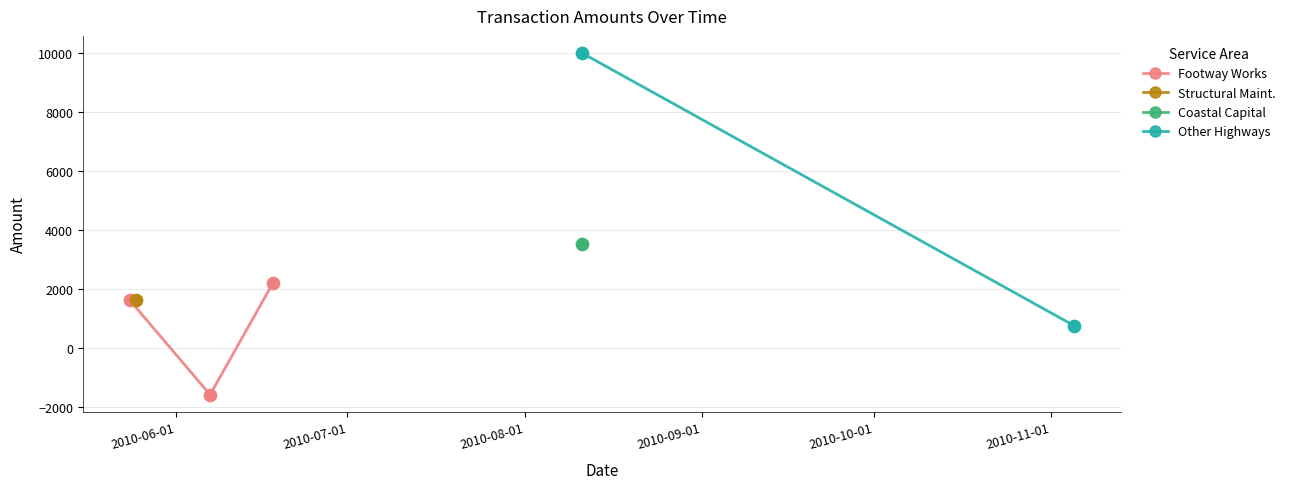

What is the change in value from 2010-05-25 to 2010-06-18?

+600.0